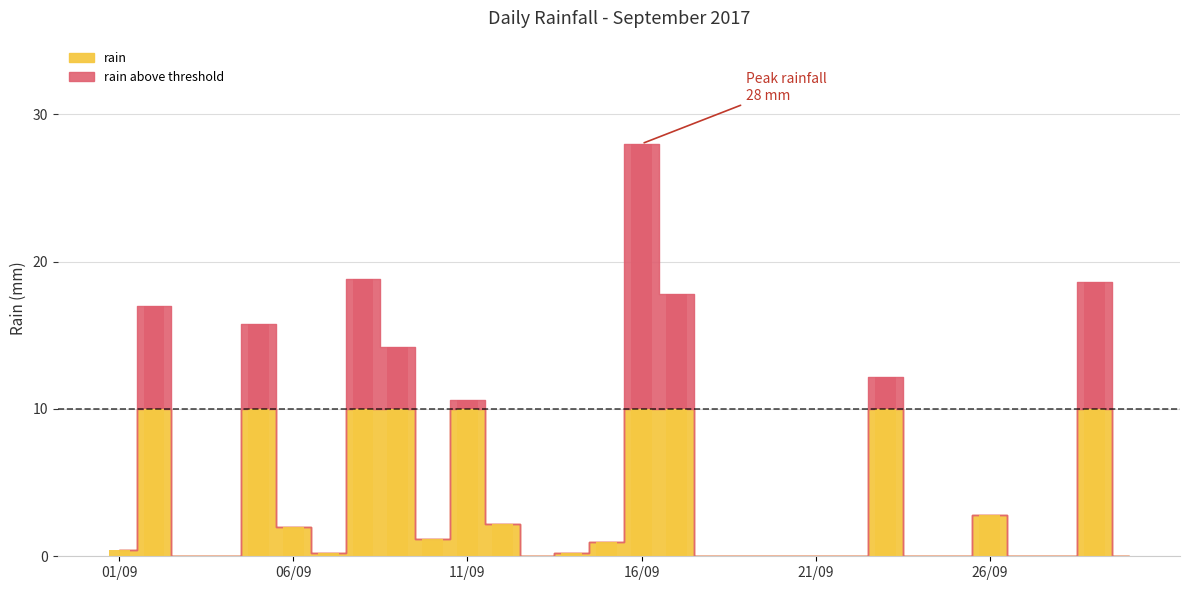

Rank the categories by value from highest to lowest.

2017-09-16, 2017-09-08, 2017-09-29, 2017-09-17, 2017-09-02, 2017-09-05, 2017-09-09, 2017-09-23, 2017-09-11, 2017-09-26, 2017-09-12, 2017-09-06, 2017-09-10, 2017-09-15, 2017-09-01, 2017-09-07, 2017-09-14, 2017-09-03, 2017-09-04, 2017-09-13, 2017-09-18, 2017-09-19, 2017-09-20, 2017-09-21, 2017-09-22, 2017-09-24, 2017-09-25, 2017-09-27, 2017-09-28, 2017-09-30